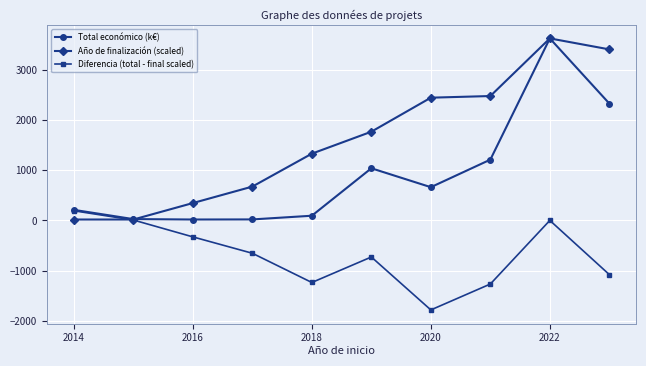

What is the average value of the Diferencia (total - final scaled) series?

-688.6